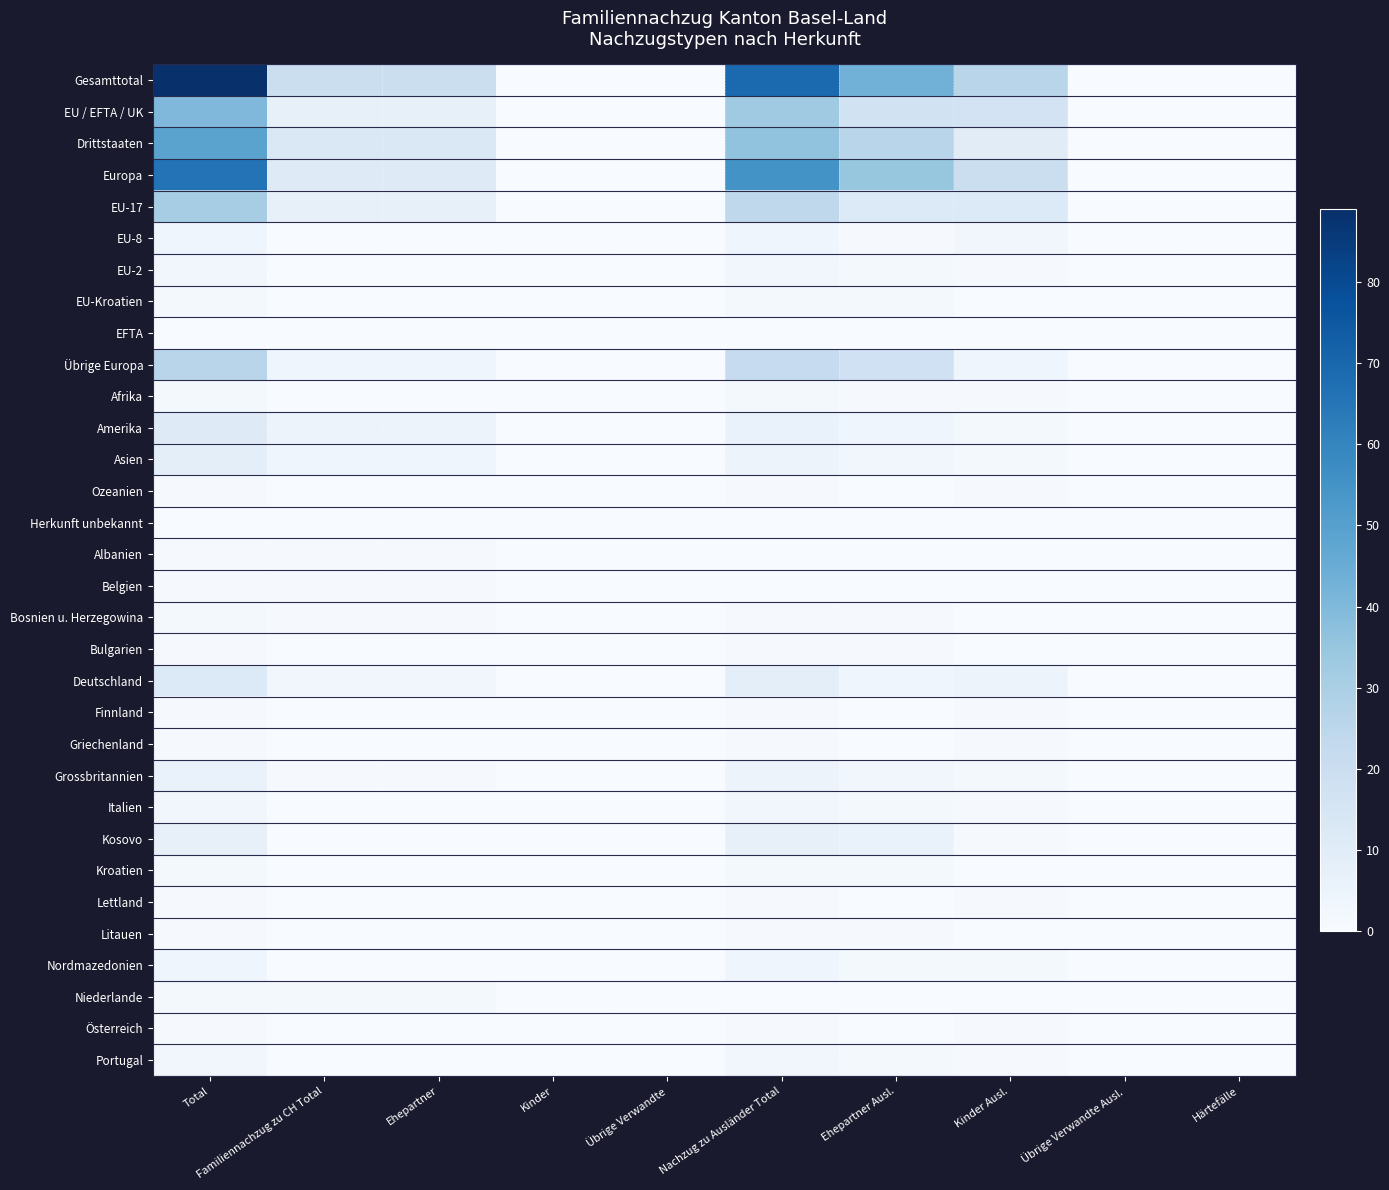

What is the spread (max minus min) of values at Ehepartner Ausl.?

43